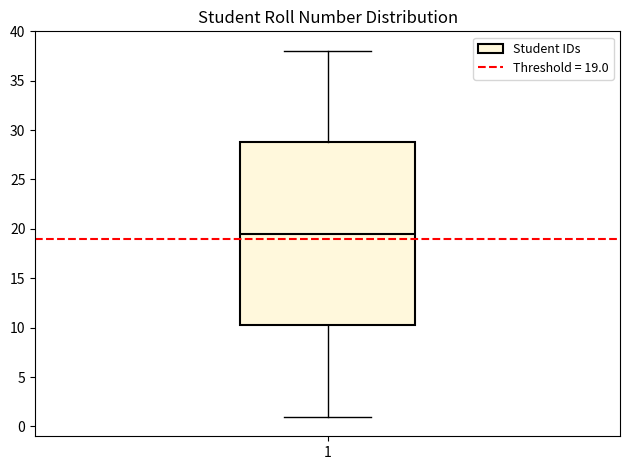

Where is the lower edge of the box at x = 1 on the y-axis? The values are not printed on the chart, so give them approximately, as read against the axis.

10.5